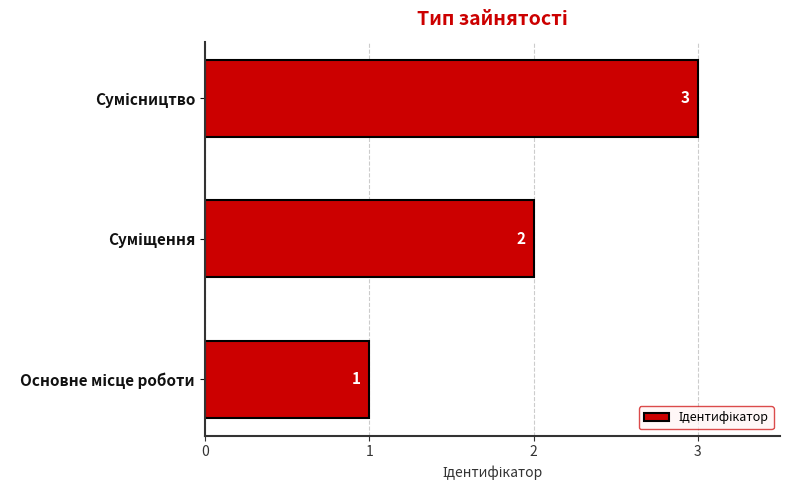

What is the sum of all values?

6